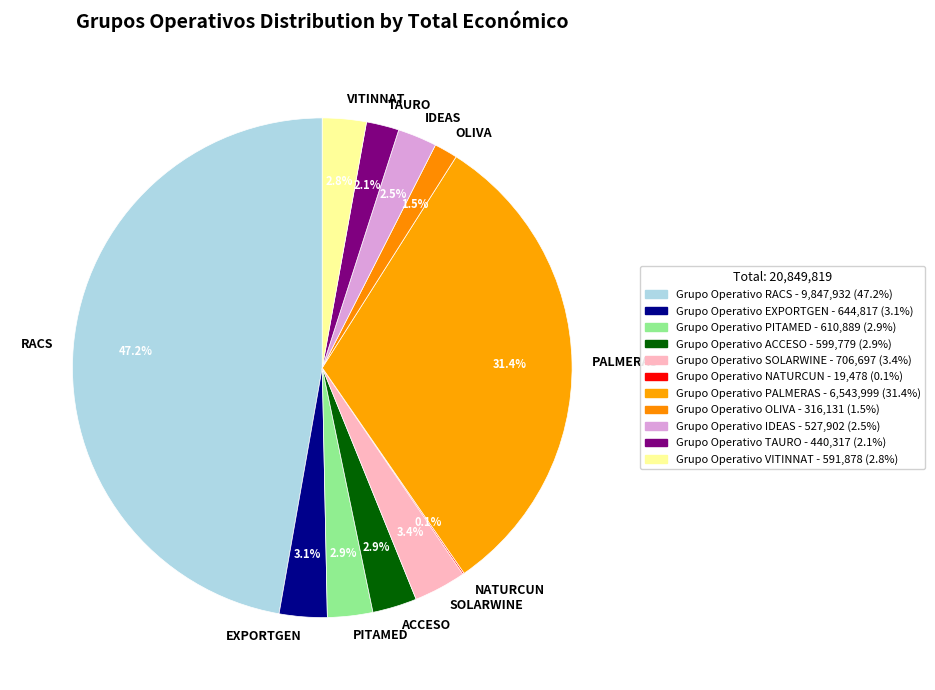

What percentage is NOT represented by PITAMED?

97.1%